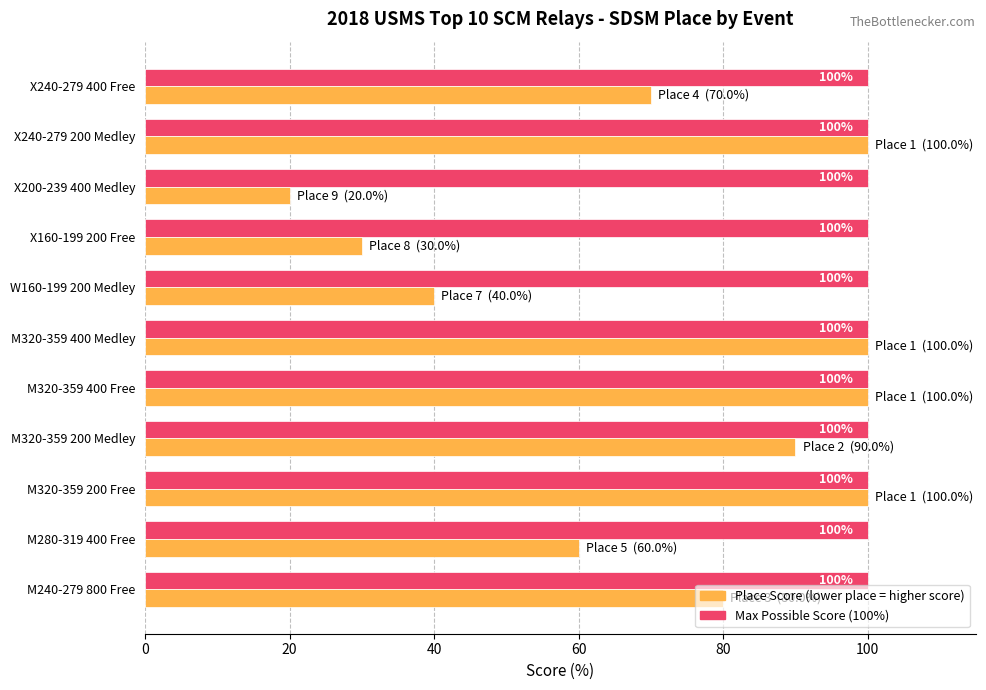

What is the minimum value shown in the chart?

20